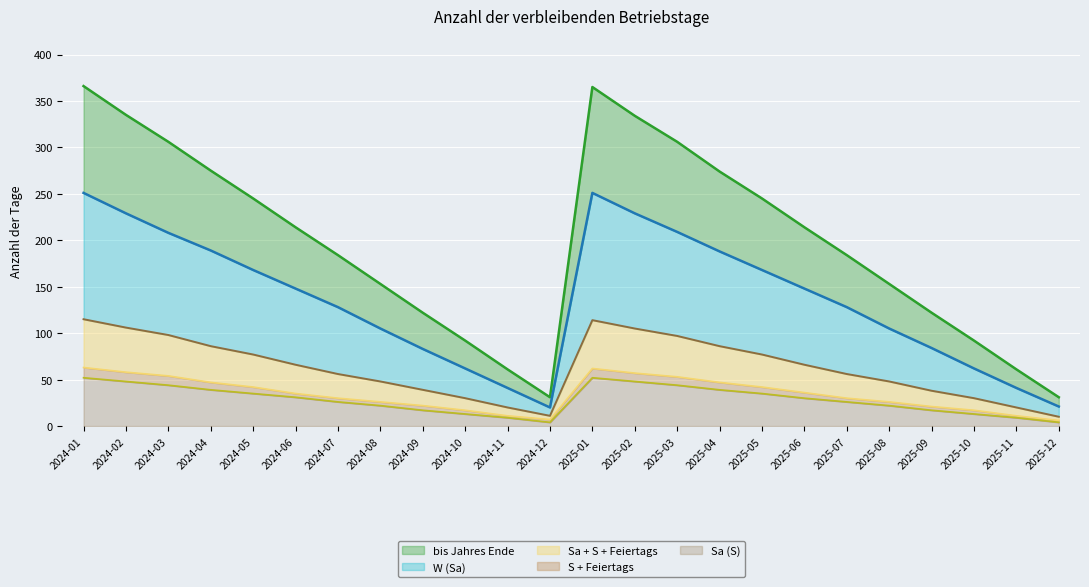

Which series has the largest total across all categories?

bis Jahres Ende